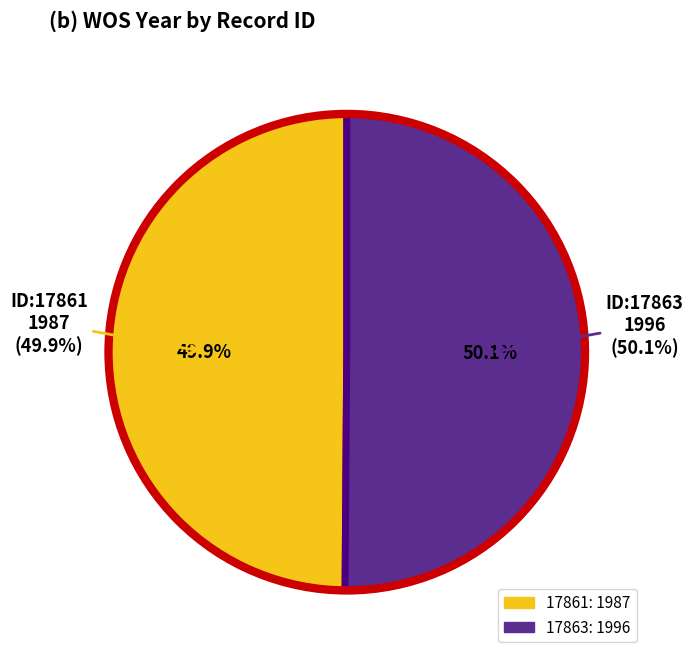

Count the number of slices in the pie.

2